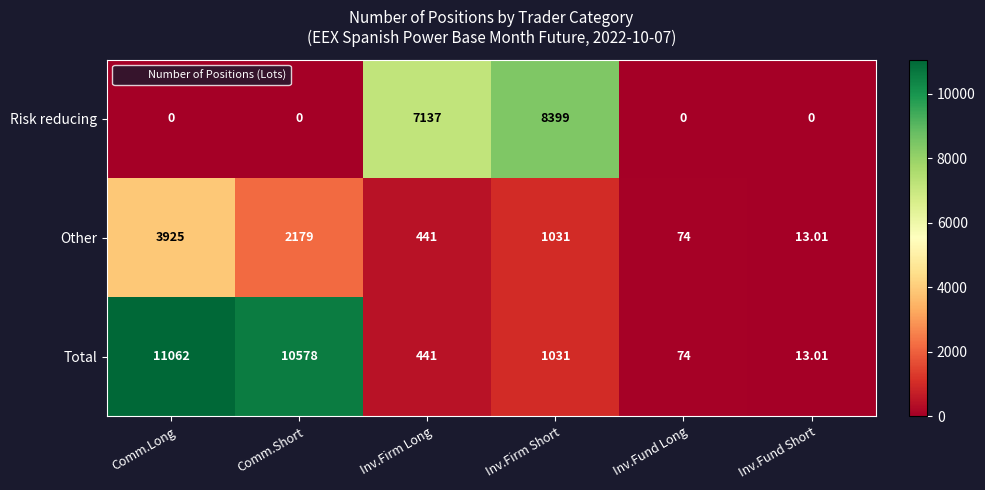

Which series has the widest spread of values?

Total